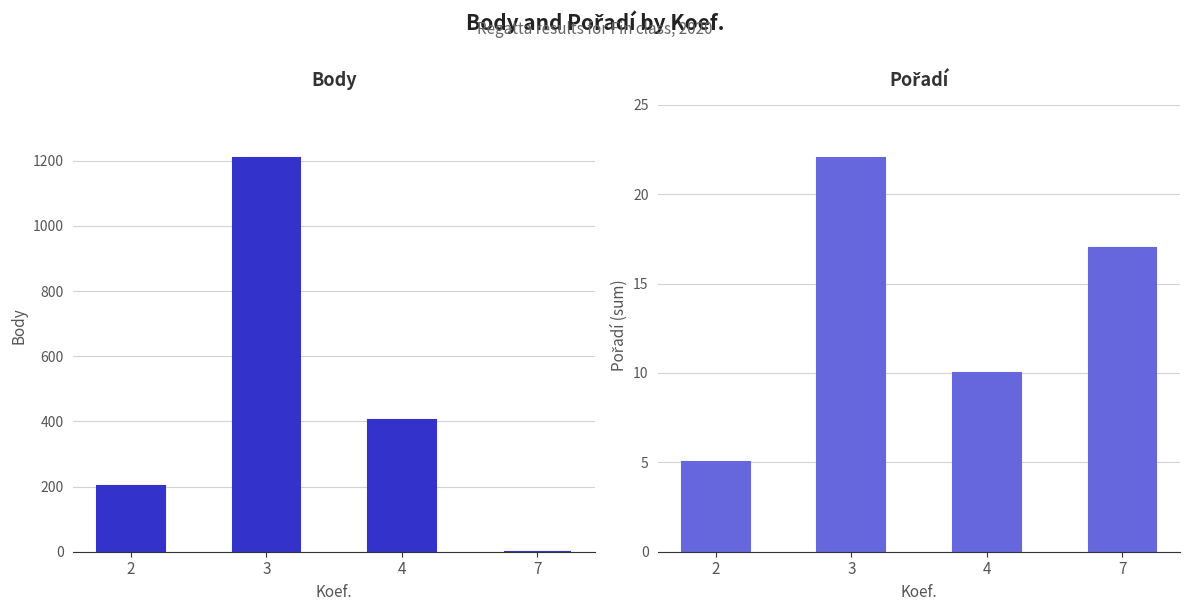

Reading left to right, what are all the values shown in this chart?

Body: 2=202	3=1207	4=404	7=0
Pořadí: 2=5	3=22	4=10	7=17